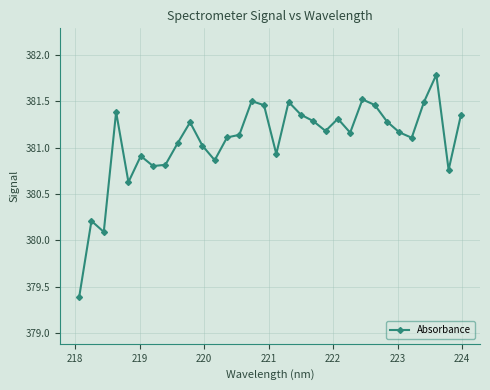

What is the minimum value shown in the chart?

379.4